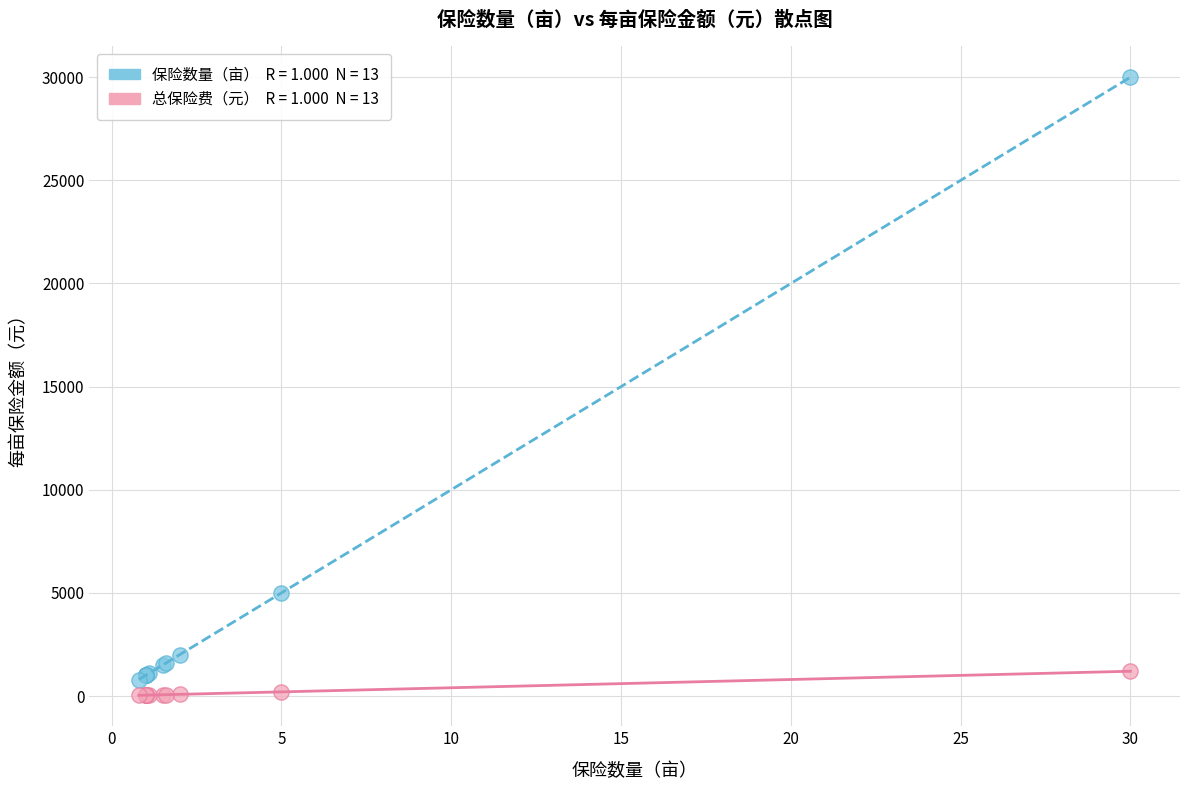

Across all series, what Y value is closest to 15016?

5000